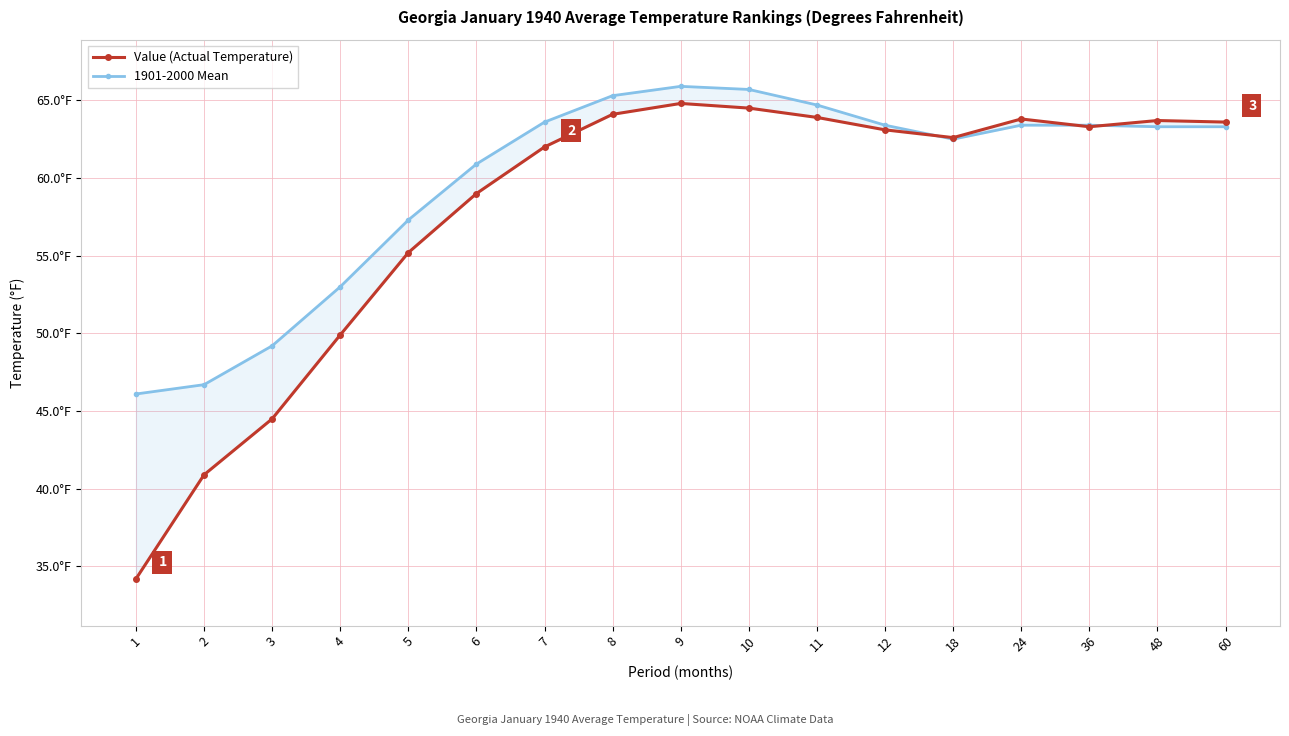

Does the chart have visible grid lines?

Yes